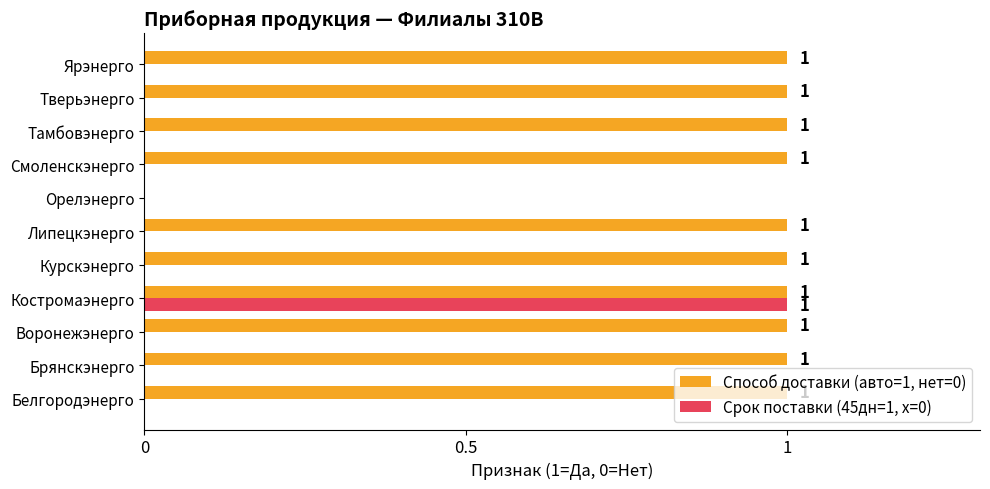

How many Срок поставки (45дн=1, х=0) values are between 0 and 1?

11